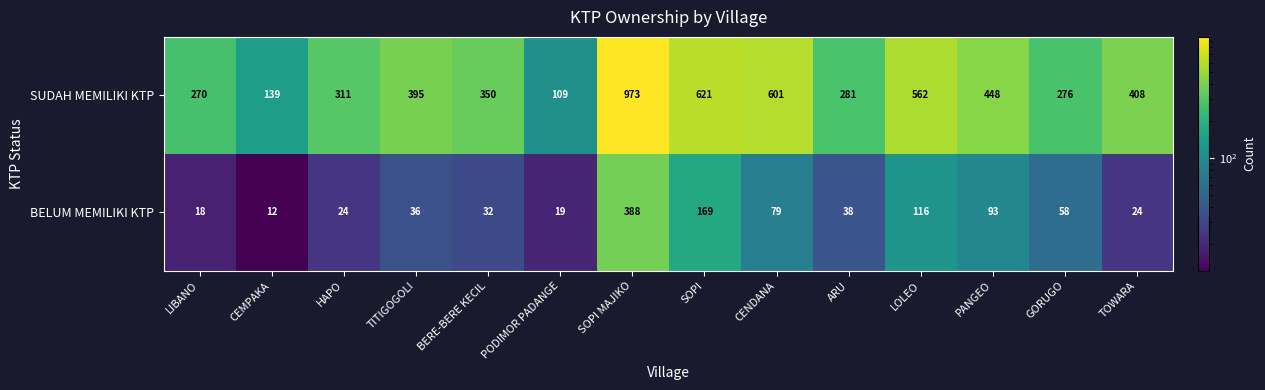

Reading right to left, what are all the values shown in this chart?

SUDAH MEMILIKI KTP: 408	276	448	562	281	601	621	973	109	350	395	311	139	270
BELUM MEMILIKI KTP: 24	58	93	116	38	79	169	388	19	32	36	24	12	18